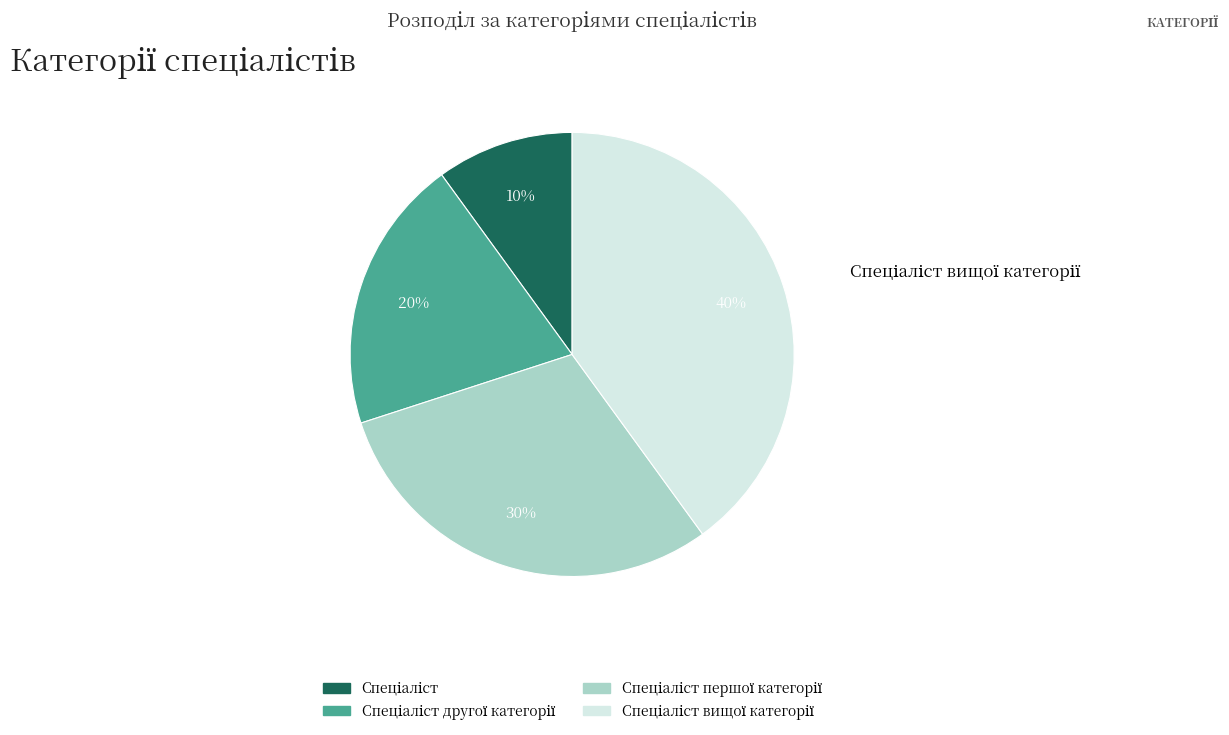

Does any single category account for the majority?

No